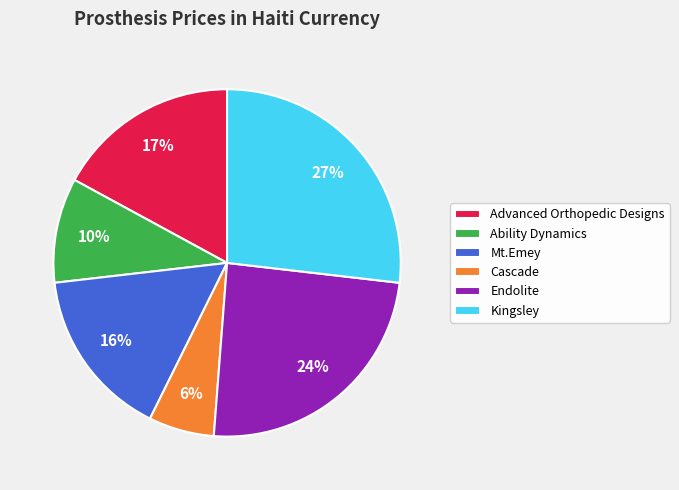

Which has a higher value, Mt.Emey or Cascade?

Mt.Emey